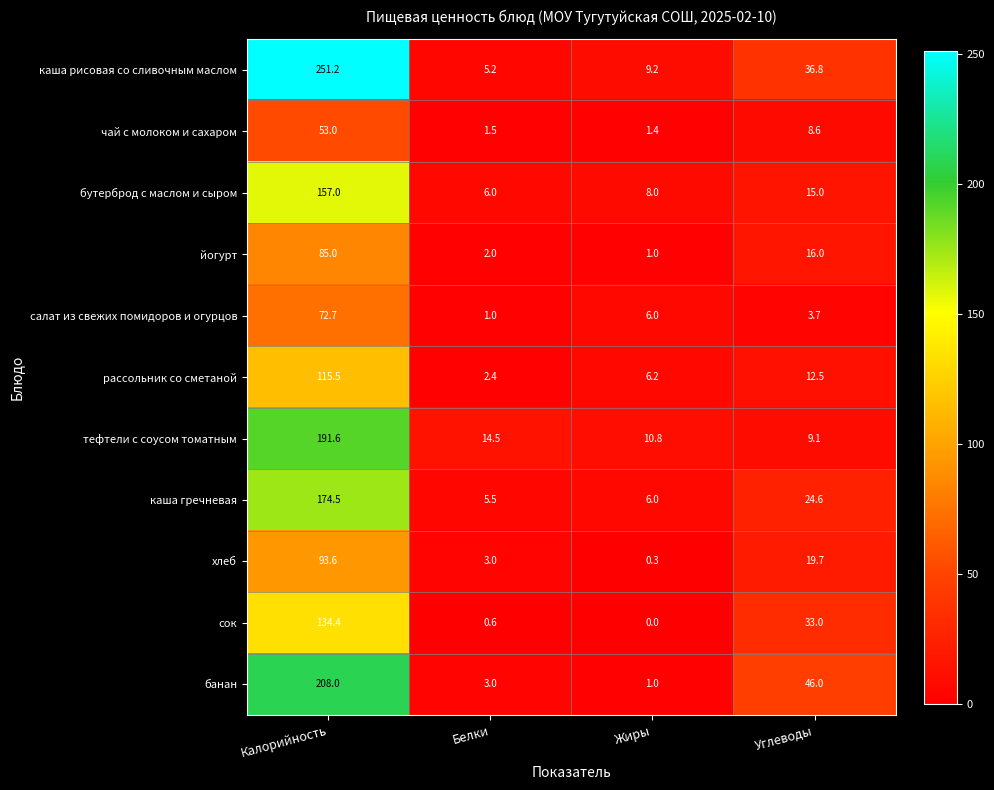

The бутерброд с маслом и сыром series shows 12.7 at Жиры. True or false?

False